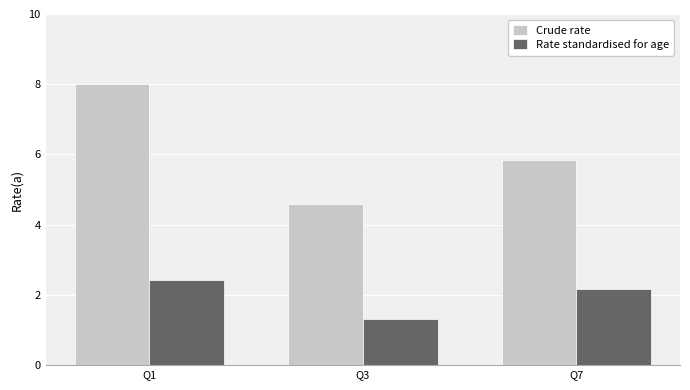

What is the difference between the Rate standardised for age values at Q7 and Q3?

0.8